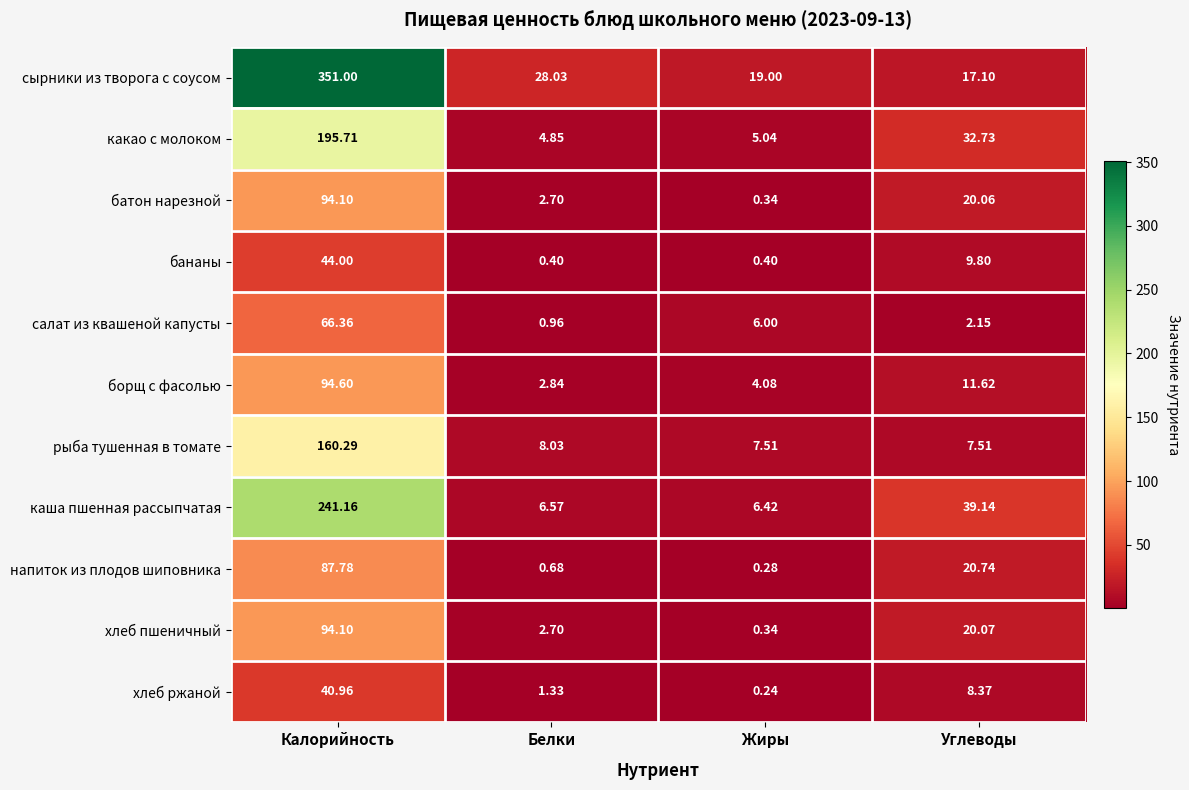

Which category has the highest value in the салат из квашеной капусты series?

Калорийность